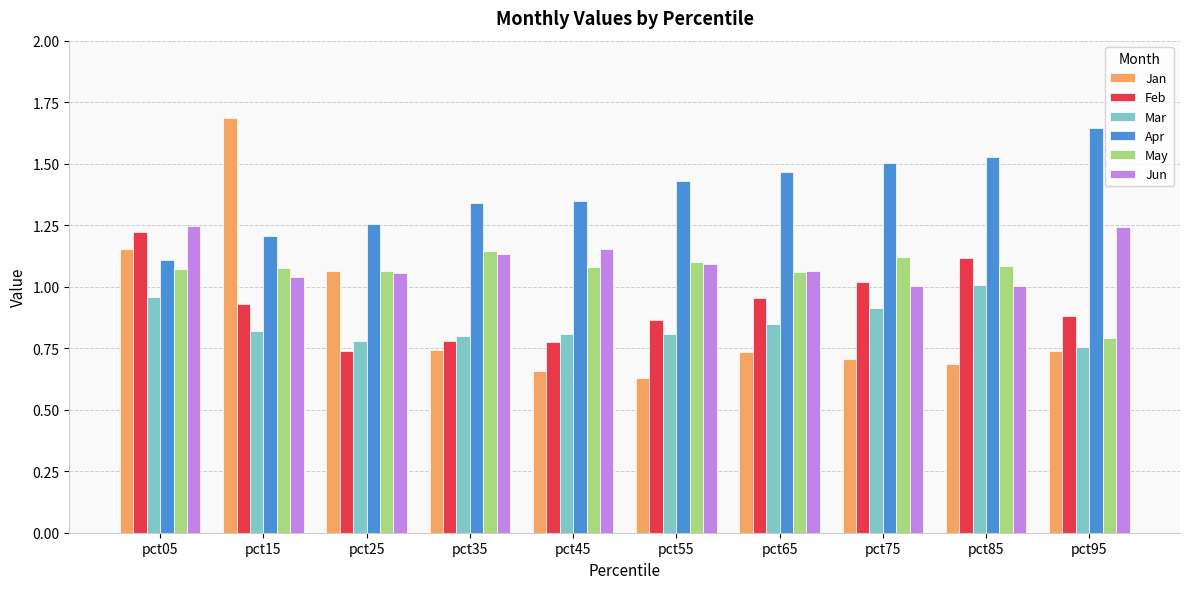

True or false: May has a value of 1.1 at pct15.

True